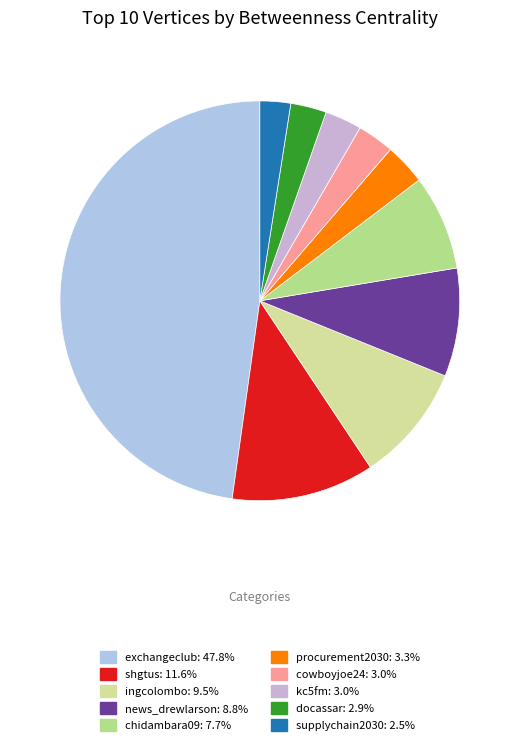

How many segments does this pie chart have?

10